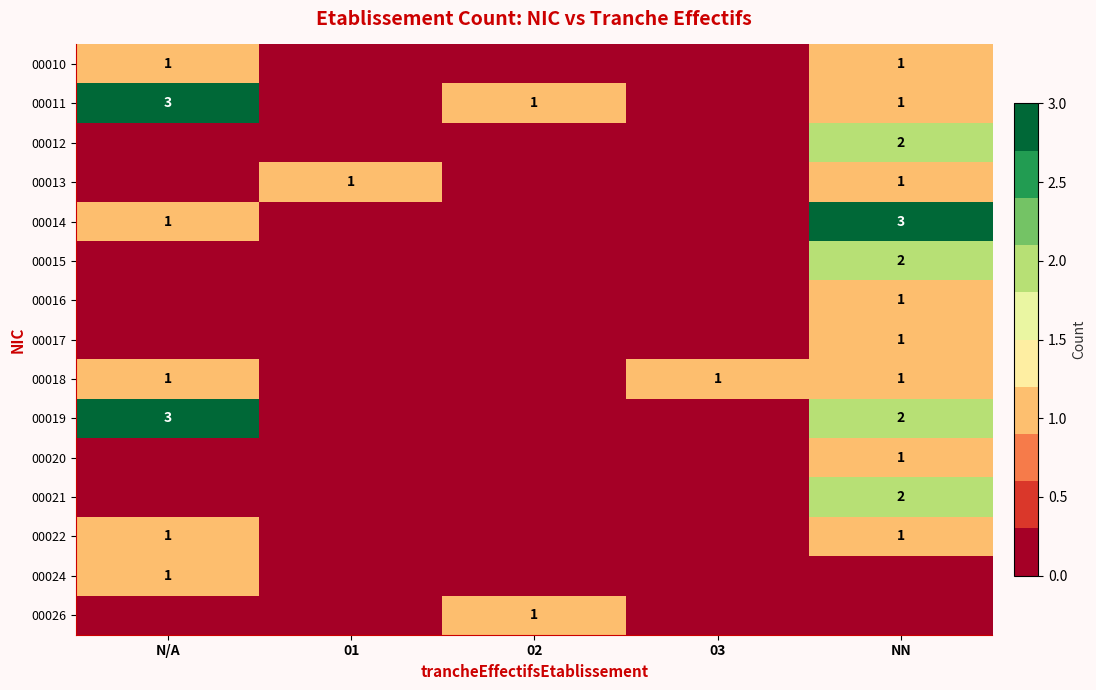

True or false: 00013 has a value of 1 at NN.

True